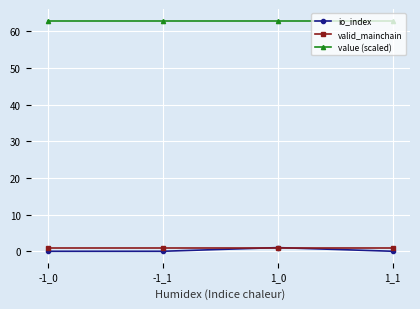

Read the value (scaled) value at -1_1.

63.0